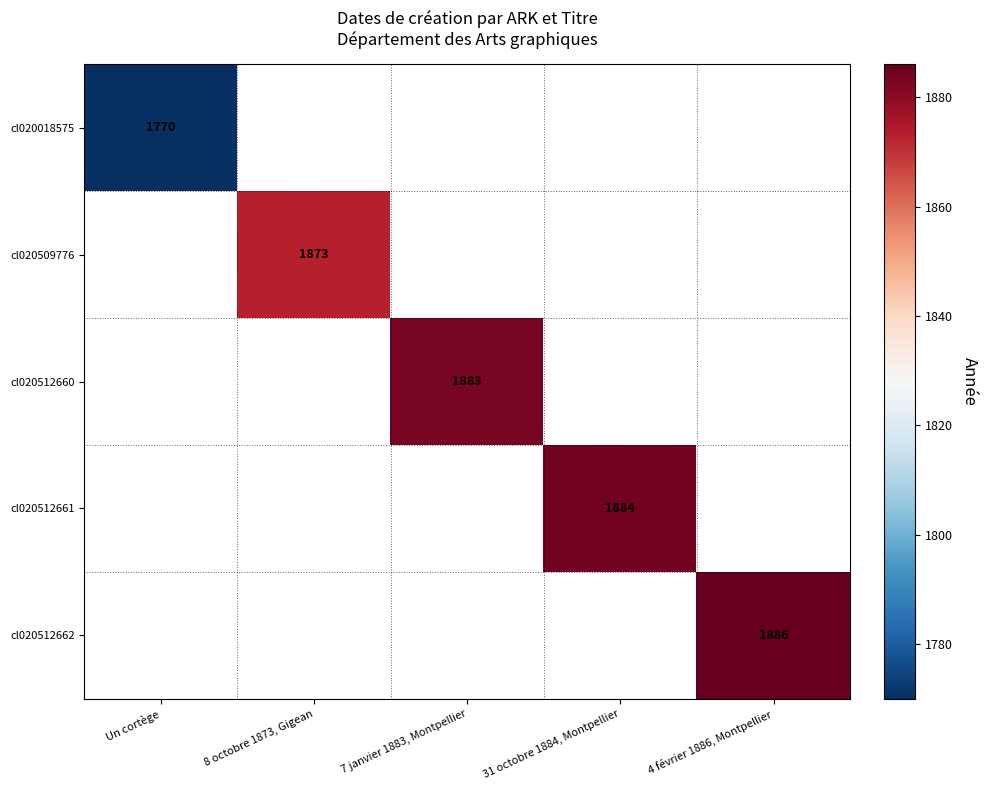

True or false: cl020512660 has a value of 1883 at 7 janvier 1883, Montpellier.

True